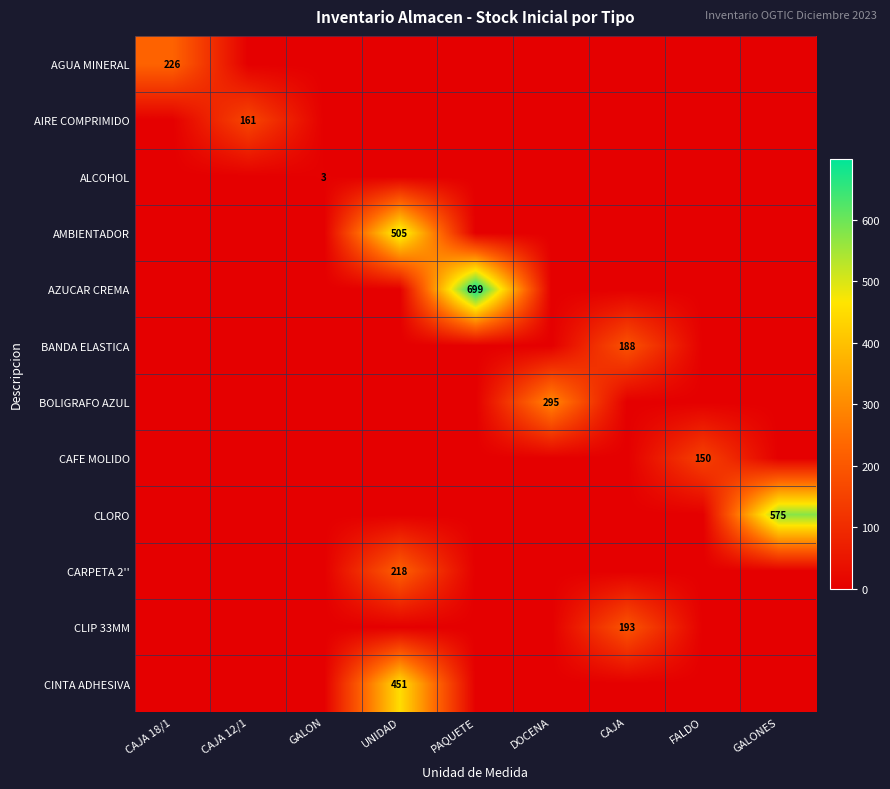

What is the difference between the highest and lowest values at PAQUETE?

699